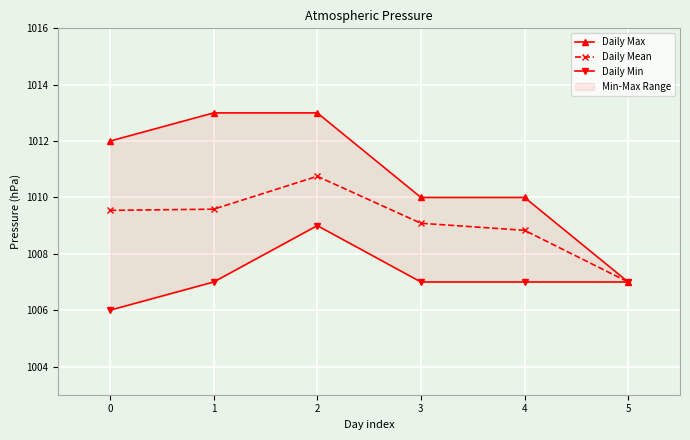

What is the difference between the maximum and minimum values in the Daily Min series?

3.0